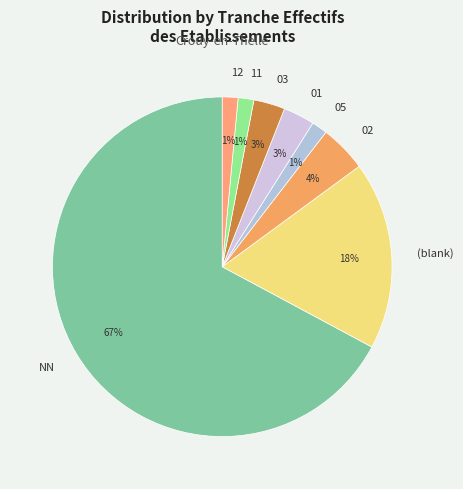

How many slices are in this pie chart?

8